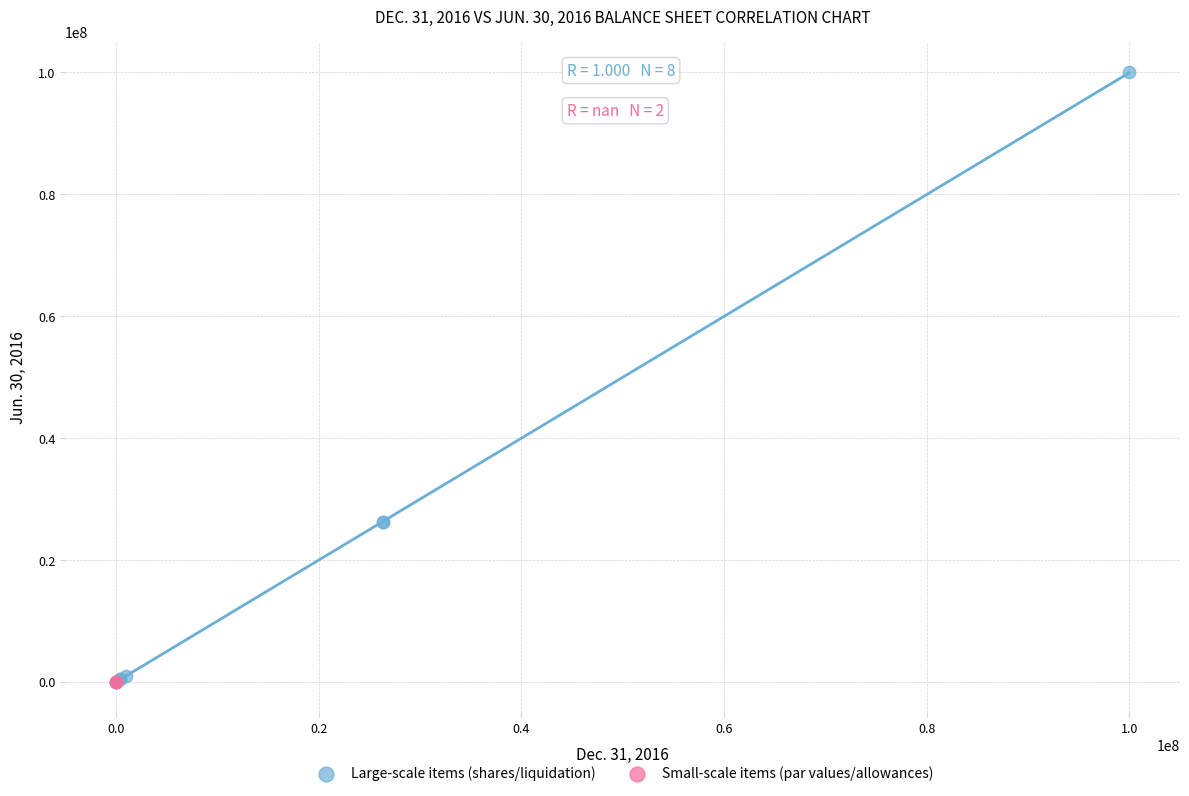

Which series reaches the maximum Y coordinate?

Large-scale items (shares/liquidation)